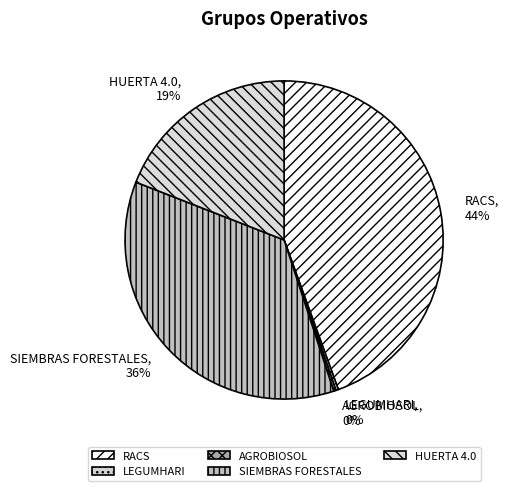

To the nearest percent, what is the difference between the largest and smallest slice percentages?

44%